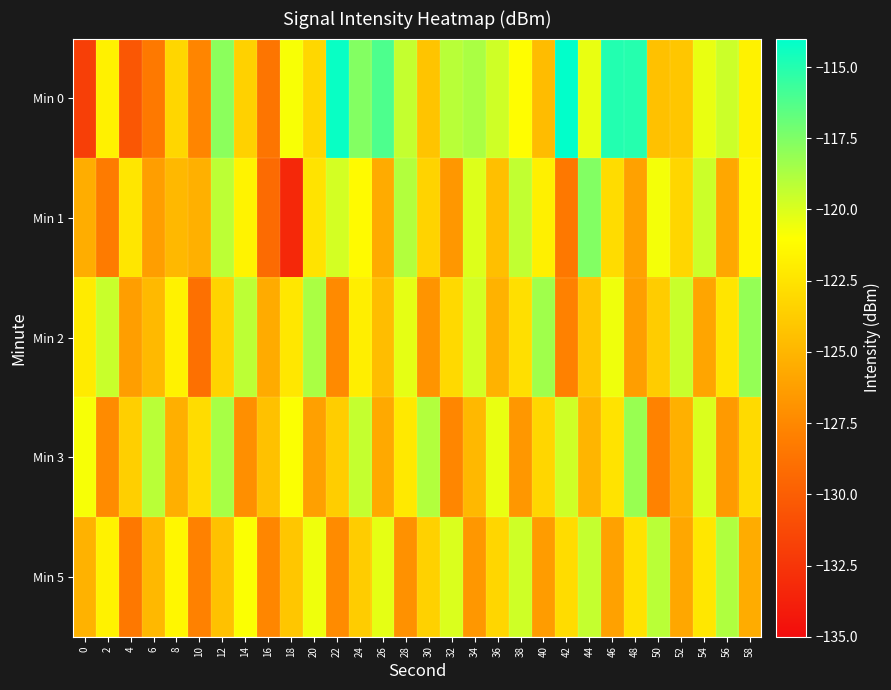

At 34, list the series in order from largest to smallest.

Min 0, Min 2, Min 1, Min 3, Min 5